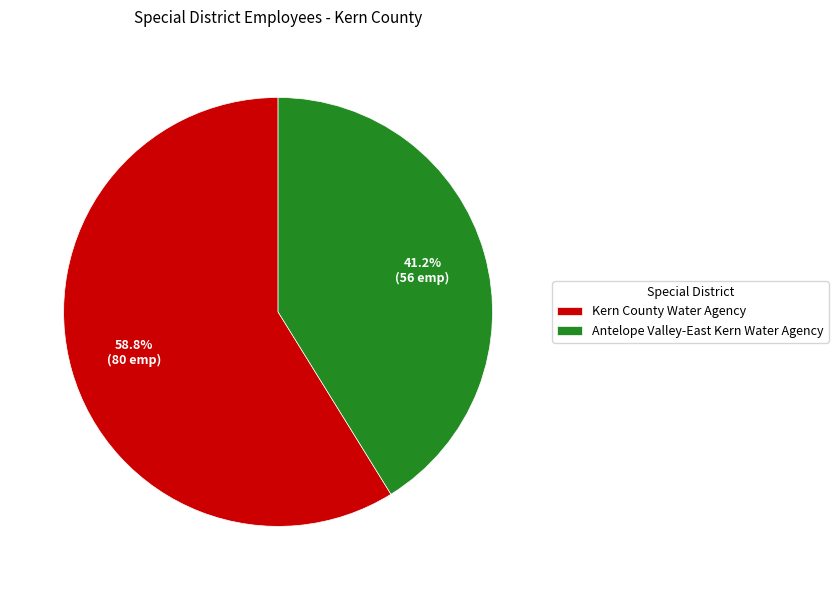

To the nearest percent, what is the difference between the Antelope Valley-East Kern Water Agency and Kern County Water Agency slice percentages?

18%